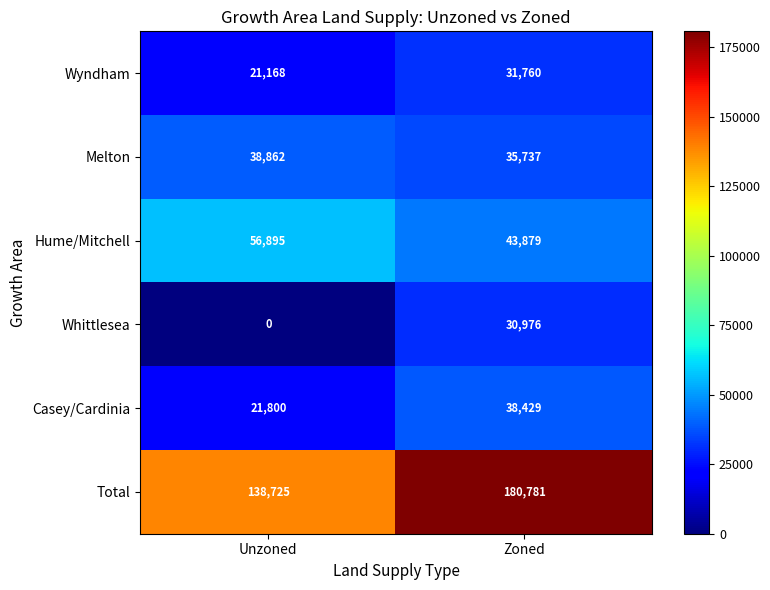

What is the minimum value for Total?

138725